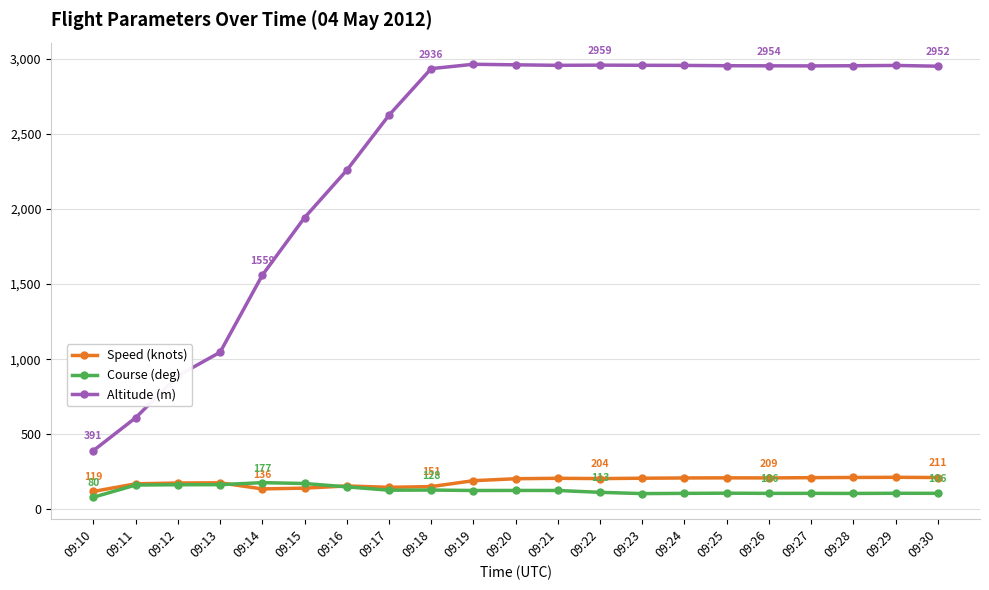

Count the number of categories in the chart.

21